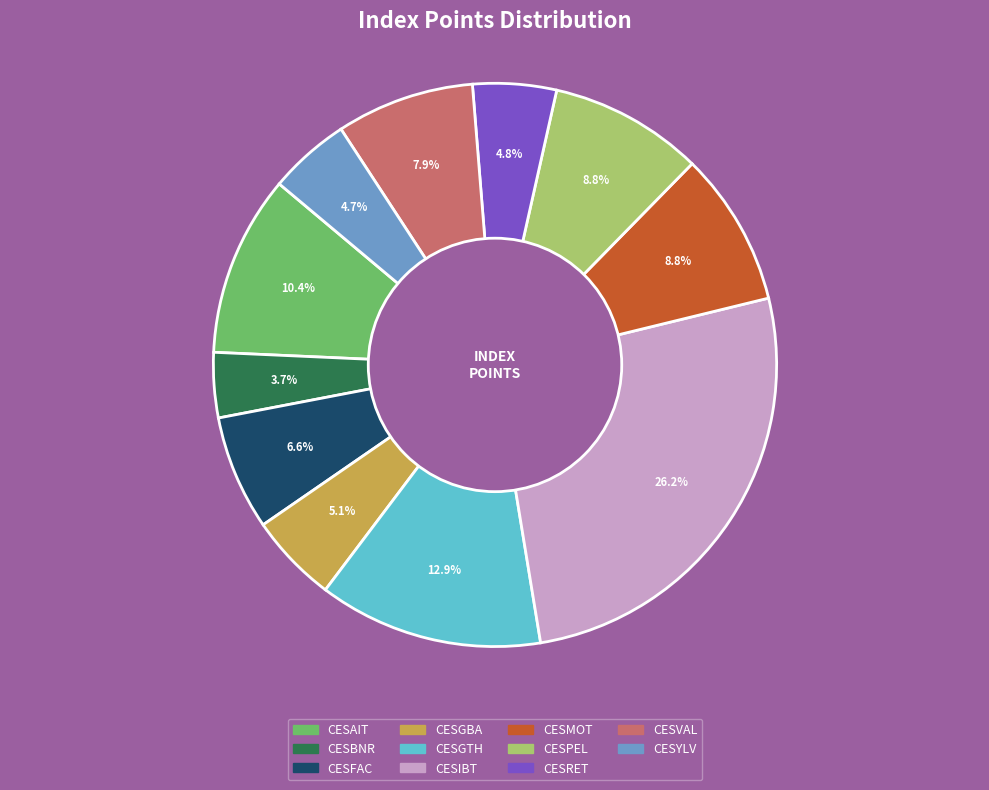

Combined, what portion of the pie is CESYLV and CESBNR?

8.4%